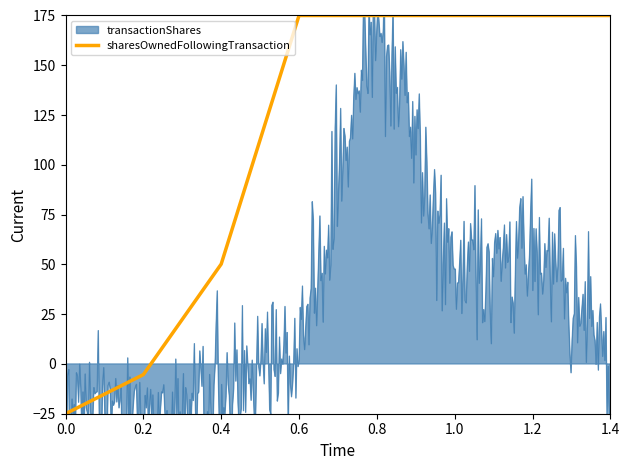

True or false: the data shows 175.0 at 0.8.

True